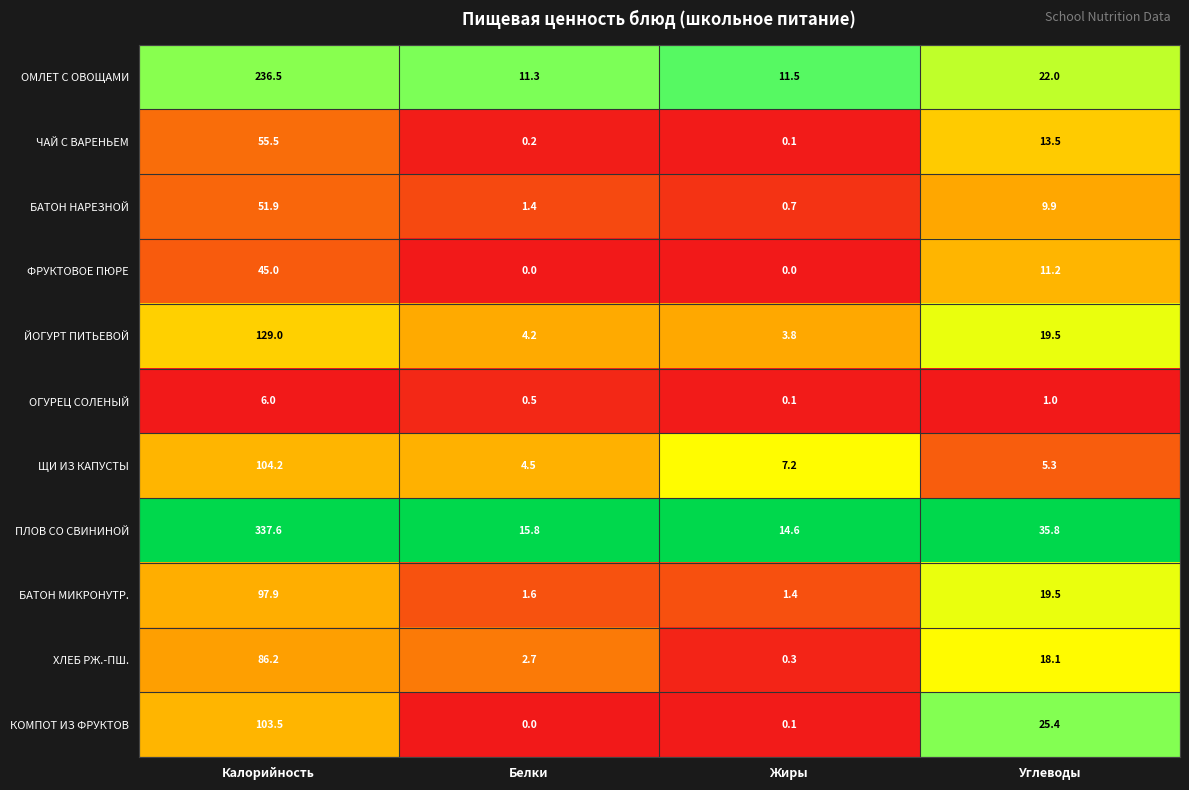

Which series has the largest range (max minus min)?

ПЛОВ СО СВИНИНОЙ